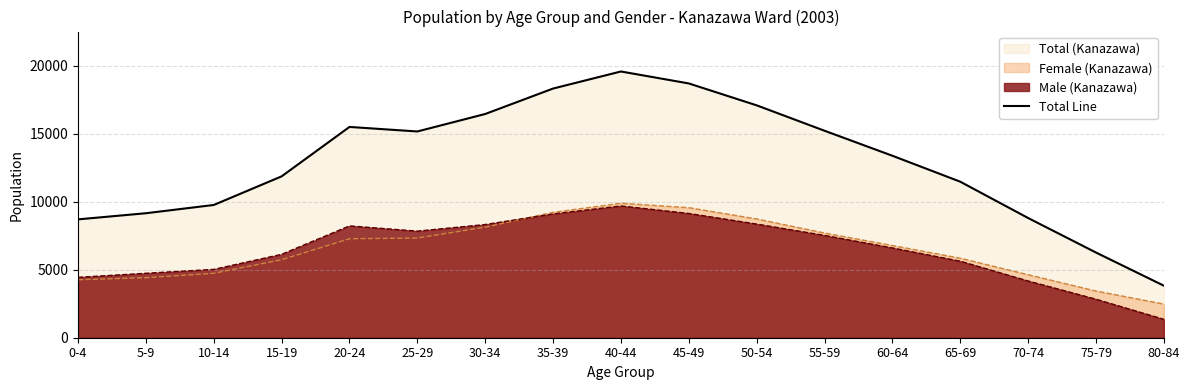

Which label corresponds to the smallest value in the chart?

80-84